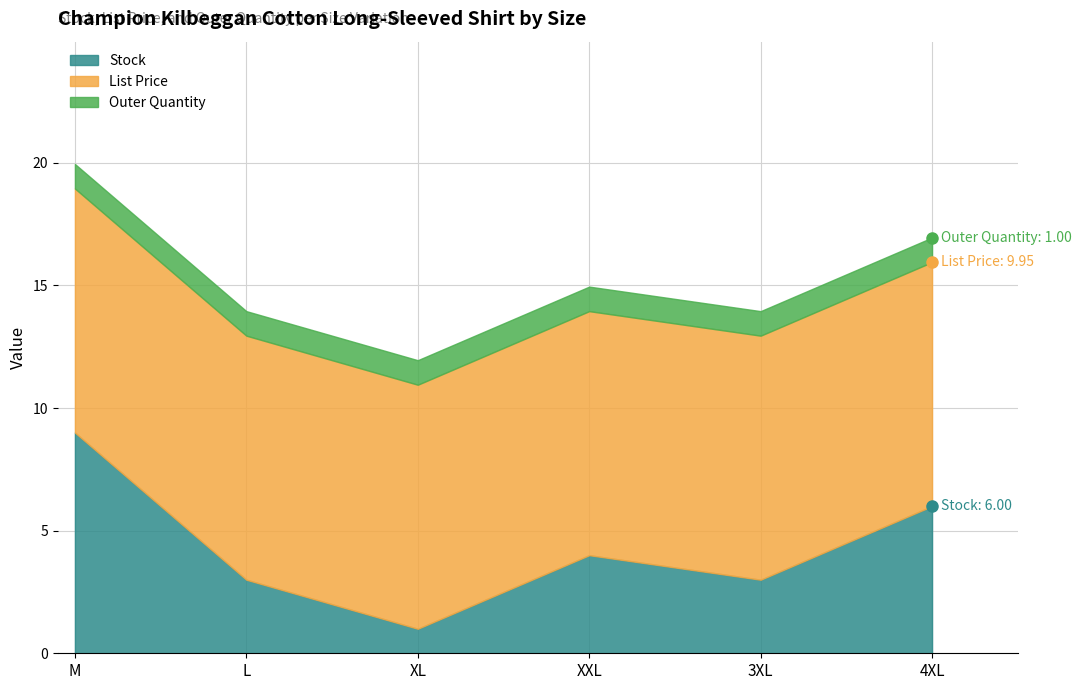

Which series has the largest total across all categories?

List Price